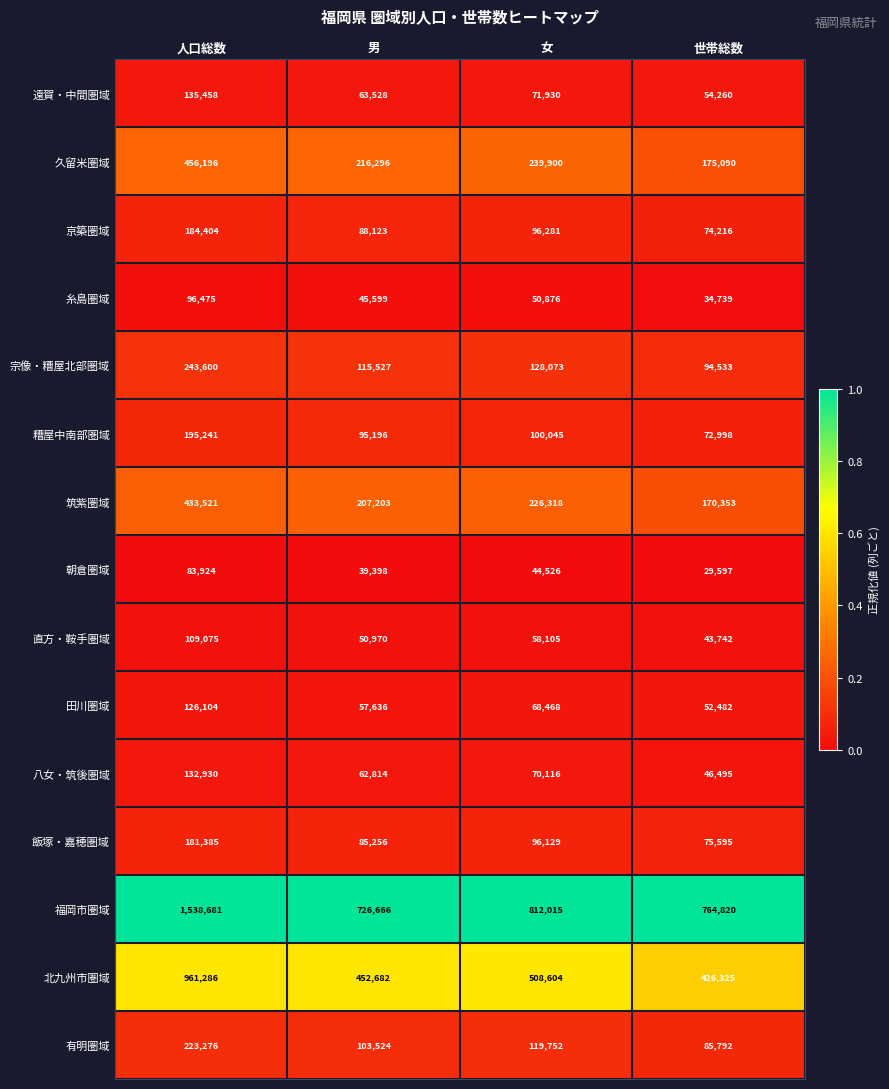

At which category is the sum across all series the highest?

人口総数